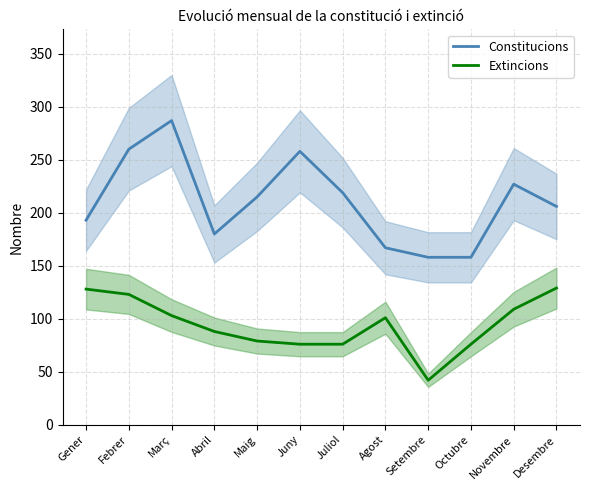

List the labels in order of Extincions value, largest first.

Desembre, Gener, Febrer, Novembre, Març, Agost, Abril, Maig, Juny, Juliol, Octubre, Setembre